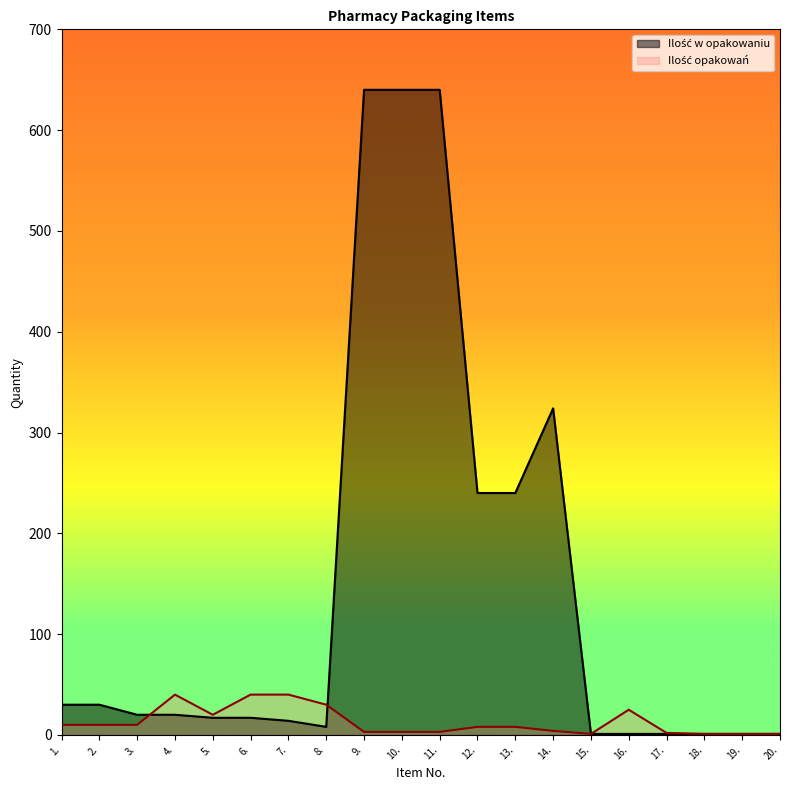

In Ilość opakowań, how many points are lower than both neighbors (excluding endpoints)?

2